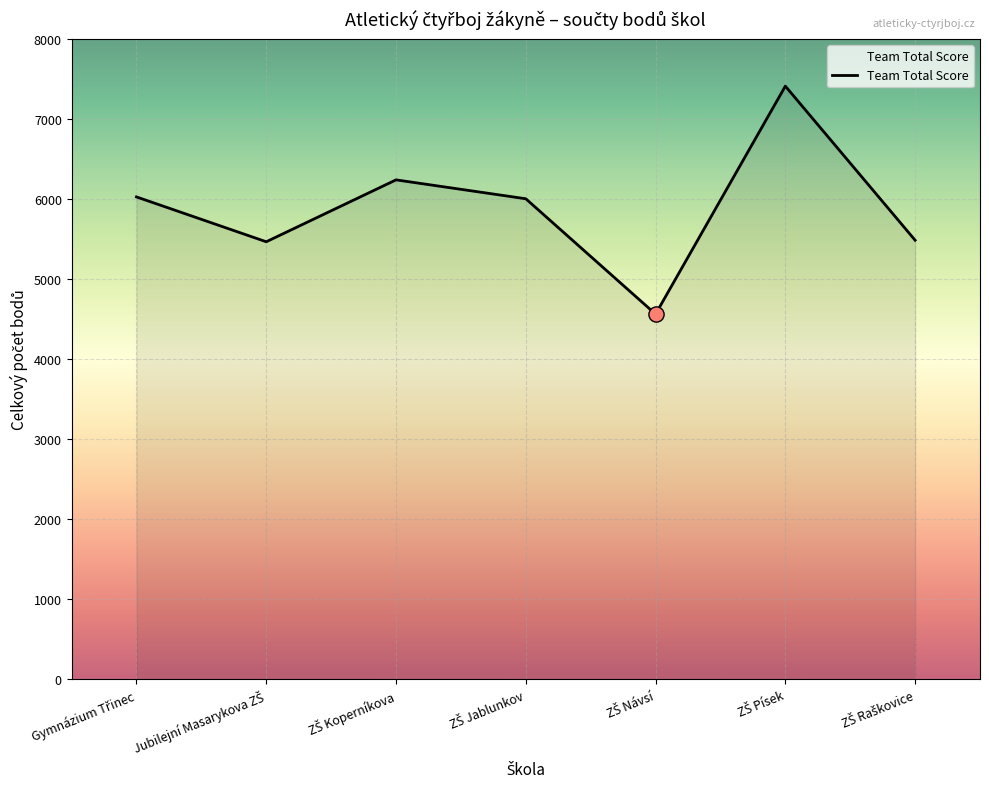

What is the average value?

5883